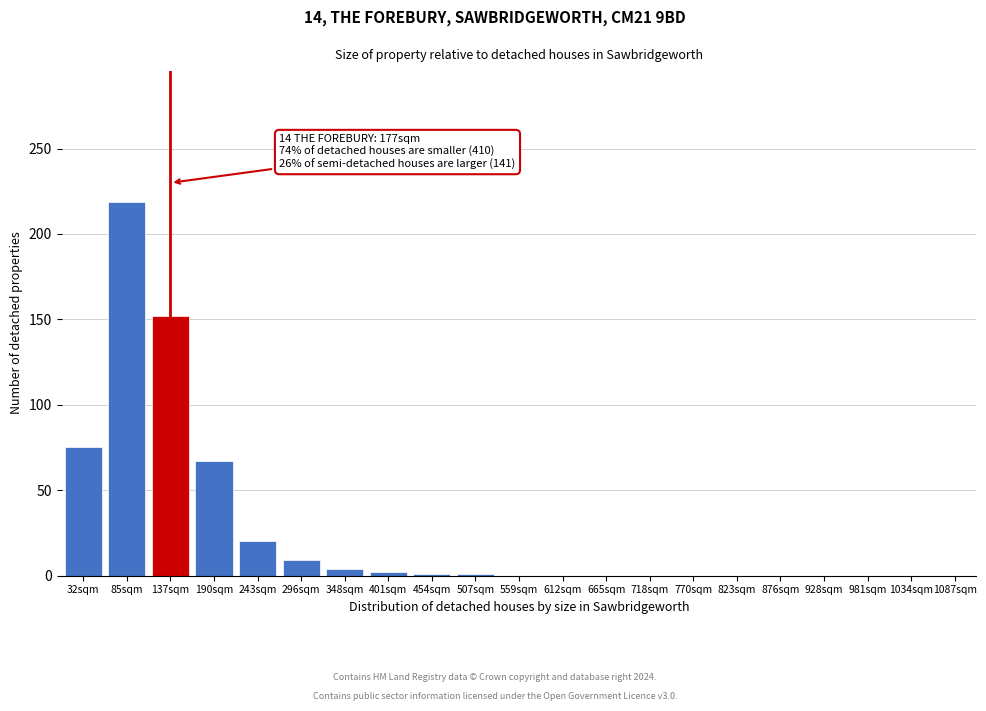

What is the sum of the values at 665sqm and 137sqm?

152